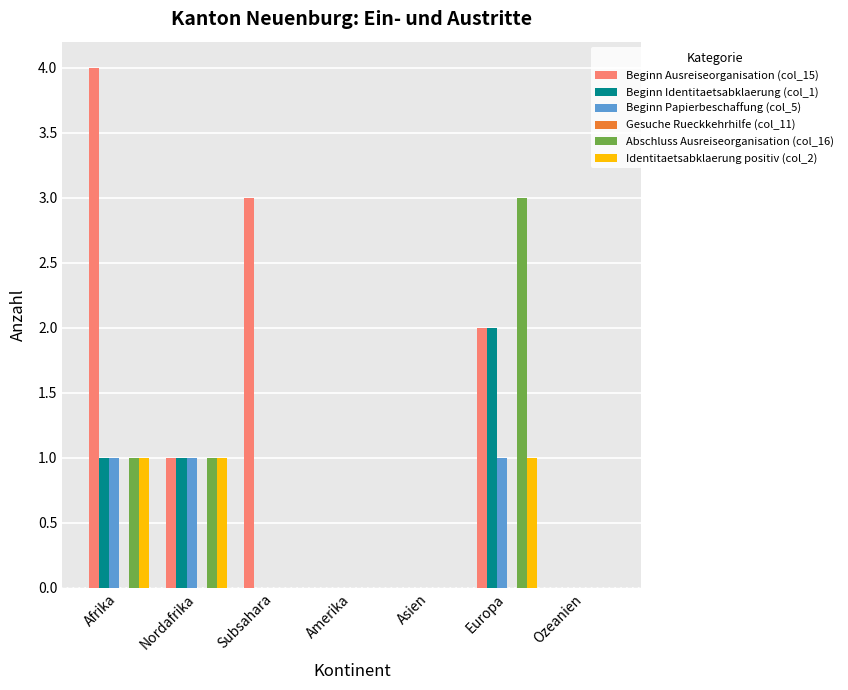

Between Afrika and Ozeanien, which series saw the biggest shift?

Beginn Ausreiseorganisation (col_15)